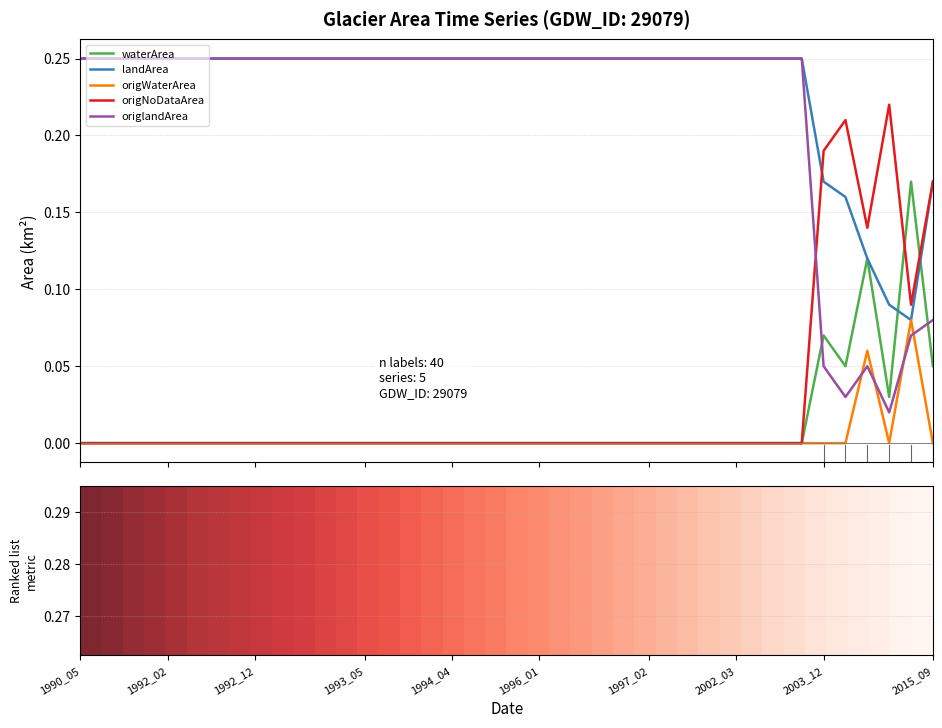

True or false: origWaterArea and landArea cross at least once.

False